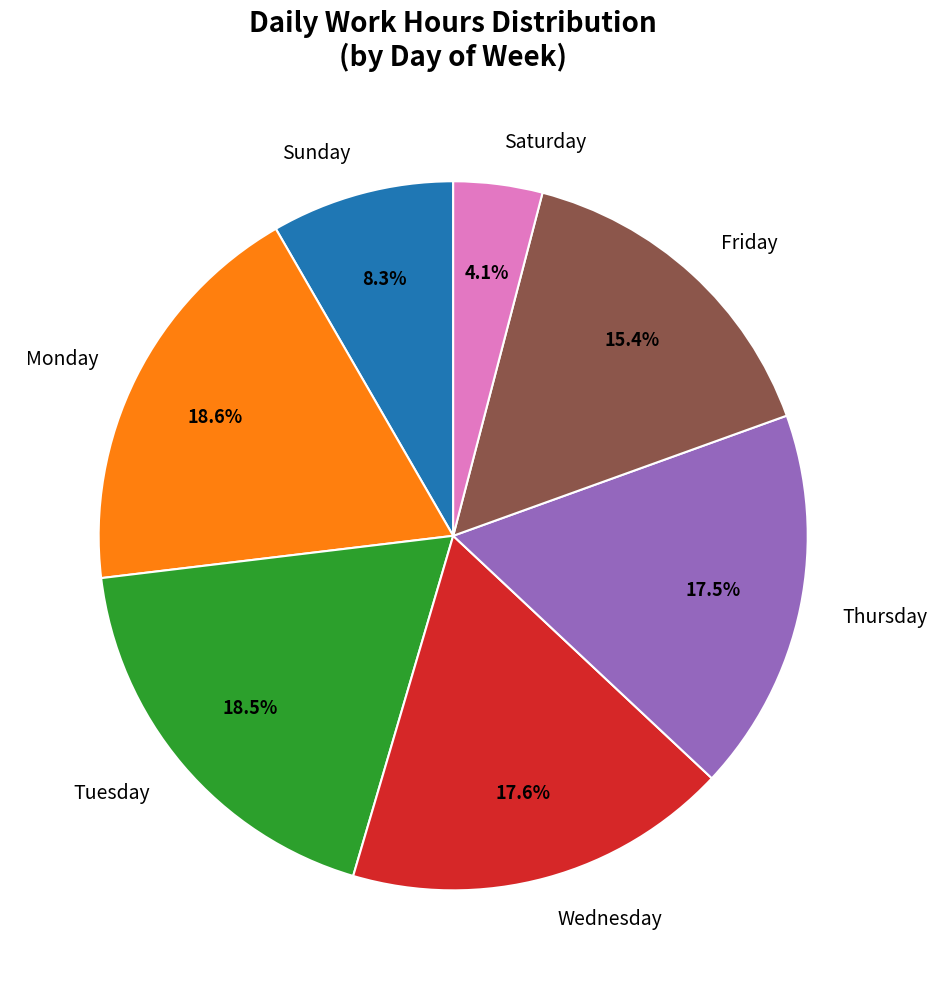

Between Wednesday and Monday, which is larger?

Monday